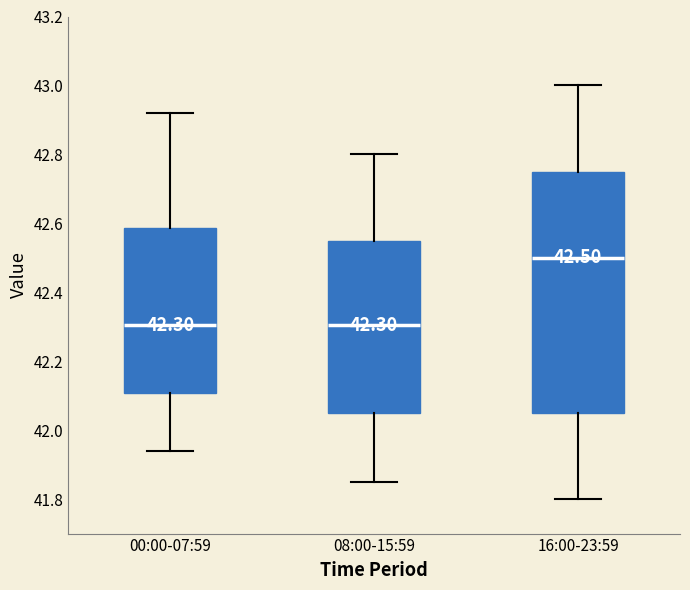

Comparing the boxes themselves (not the whiskers), which one is the tallest?

16:00-23:59